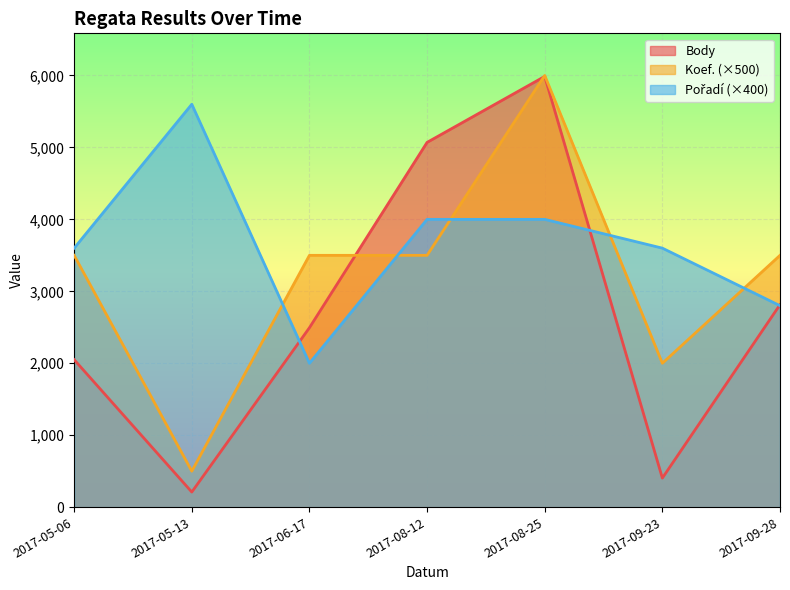

Rank the series by their maximum value, from highest to lowest.

Koef., Body, Pořadí